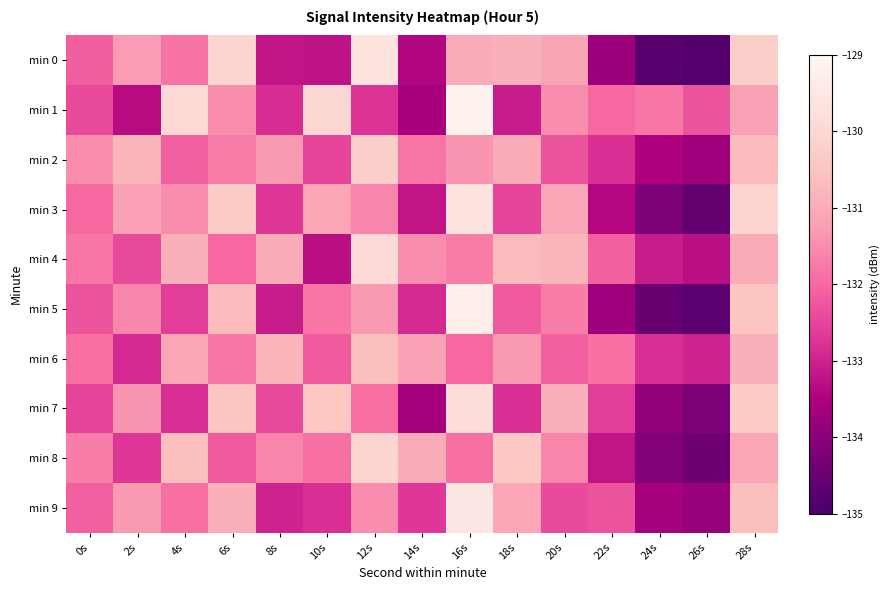

What is the total value across all series at 4s?

-1315.3